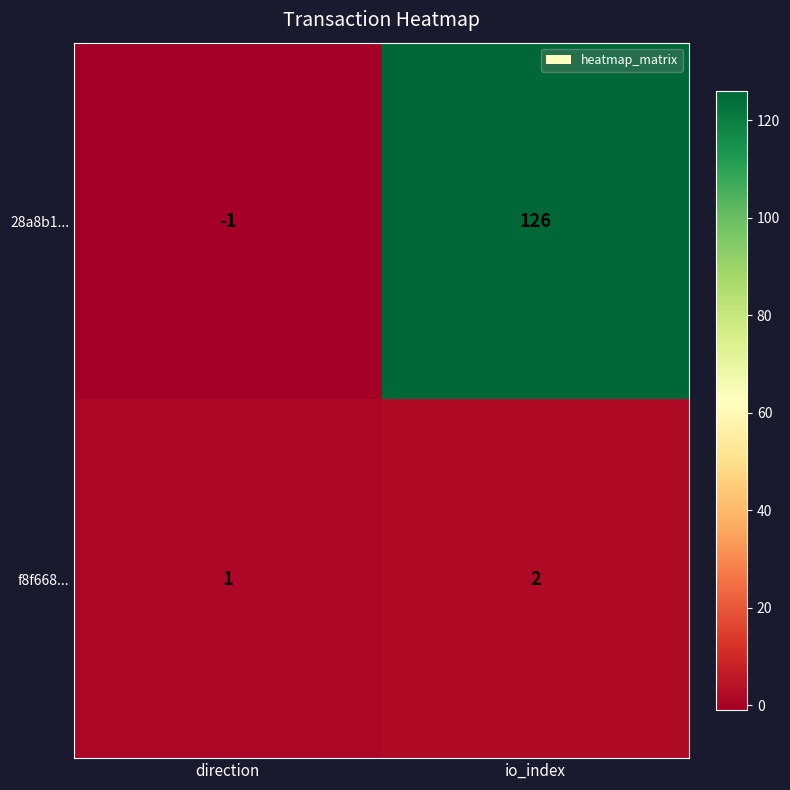

Rank the series by their maximum value, from lowest to highest.

f8f668..., 28a8b1...